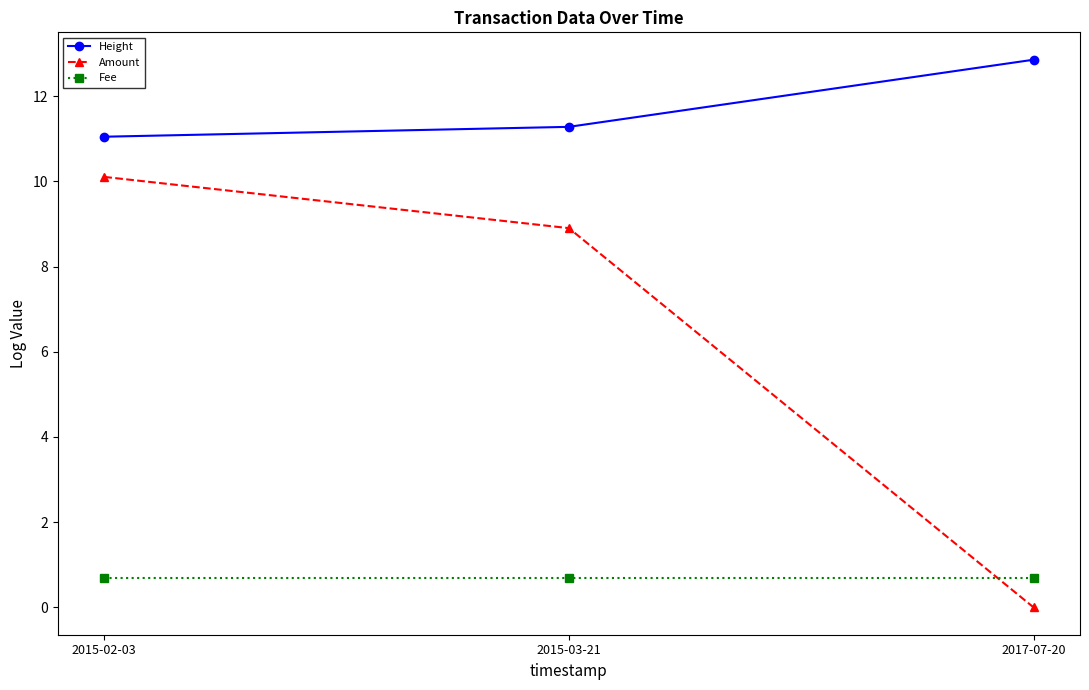

What is the value of the Fee point at the 1st from the left?

0.7